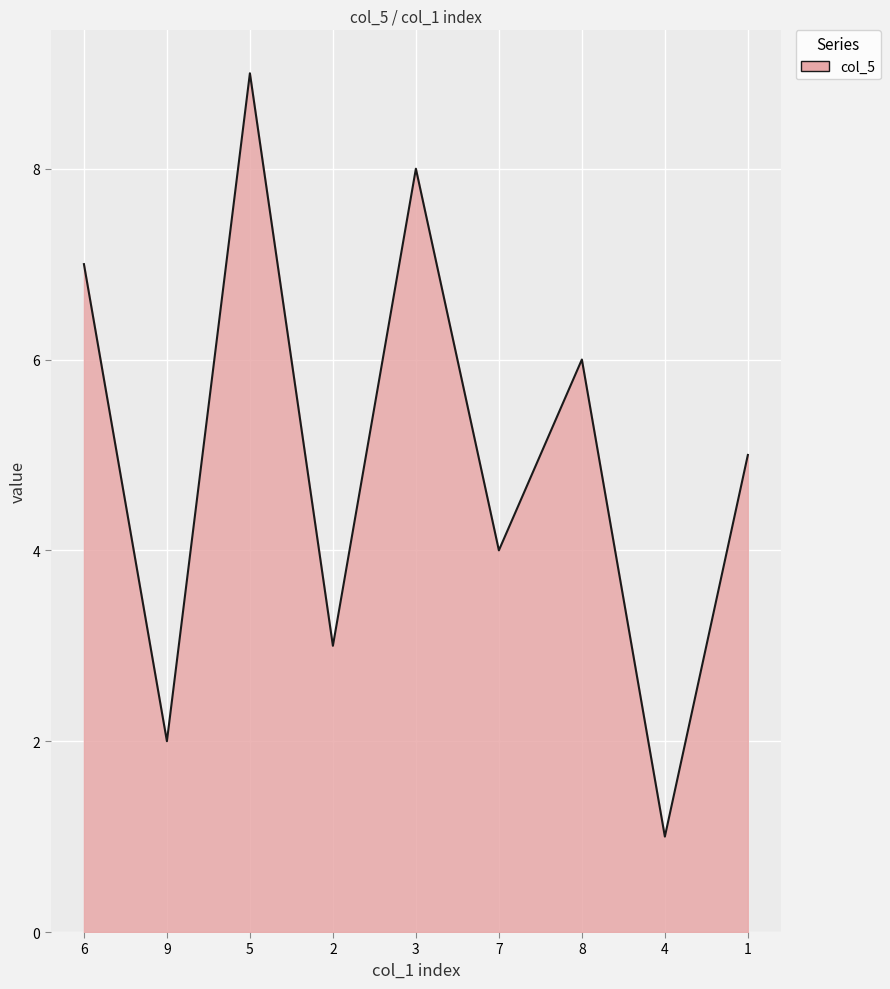

What position from the left is 2?

4